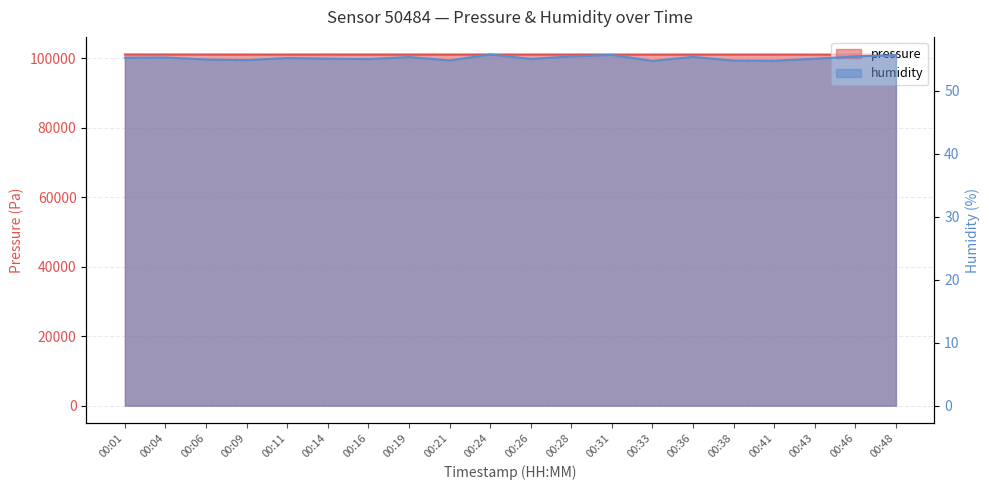

What is the approximate value of pressure at 00:33?

101071.1